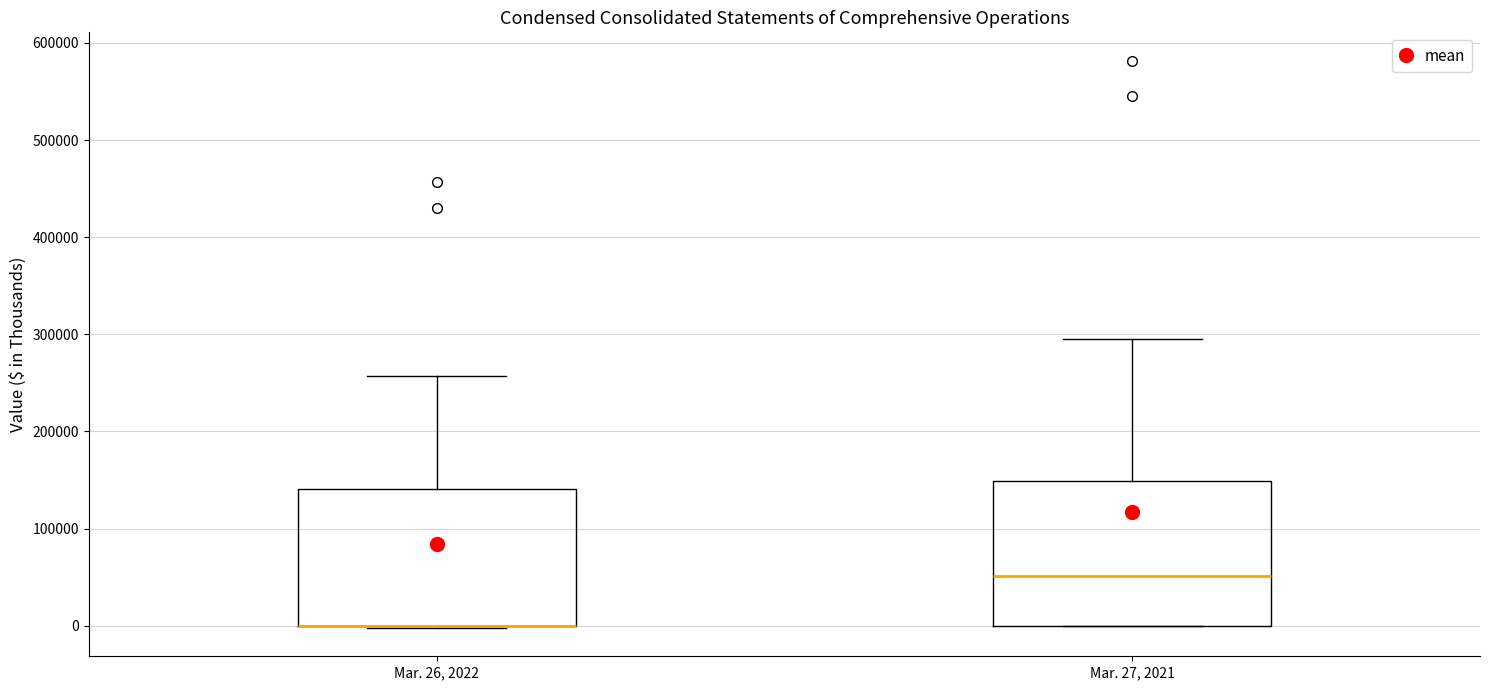

Where is the lower edge of the box for Mar. 27, 2021 on the y-axis? The values are not printed on the chart, so give them approximately, as read against the axis.

0